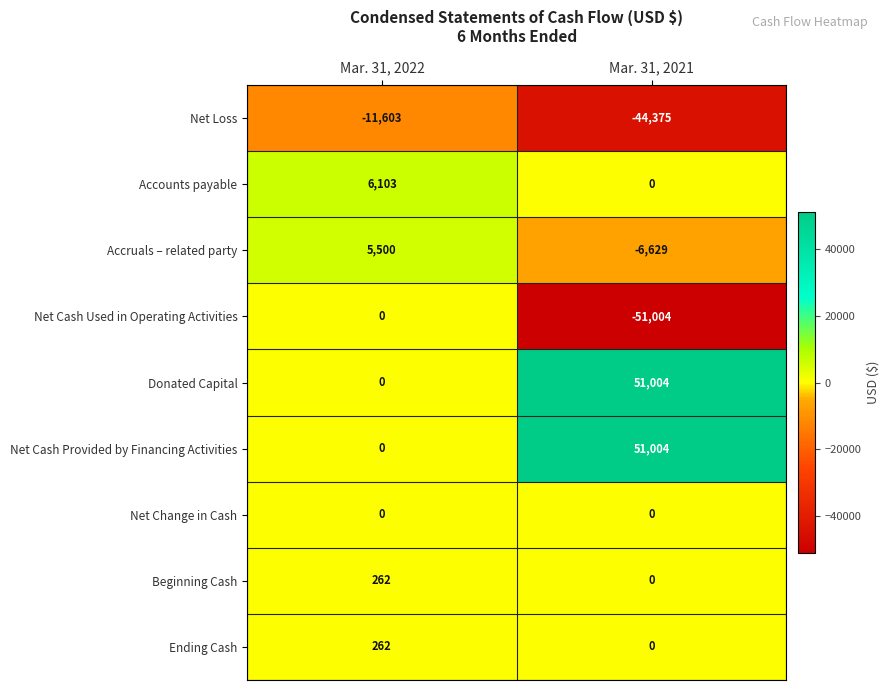

What is the sum of all Net Cash Provided by Financing Activities values?

51004